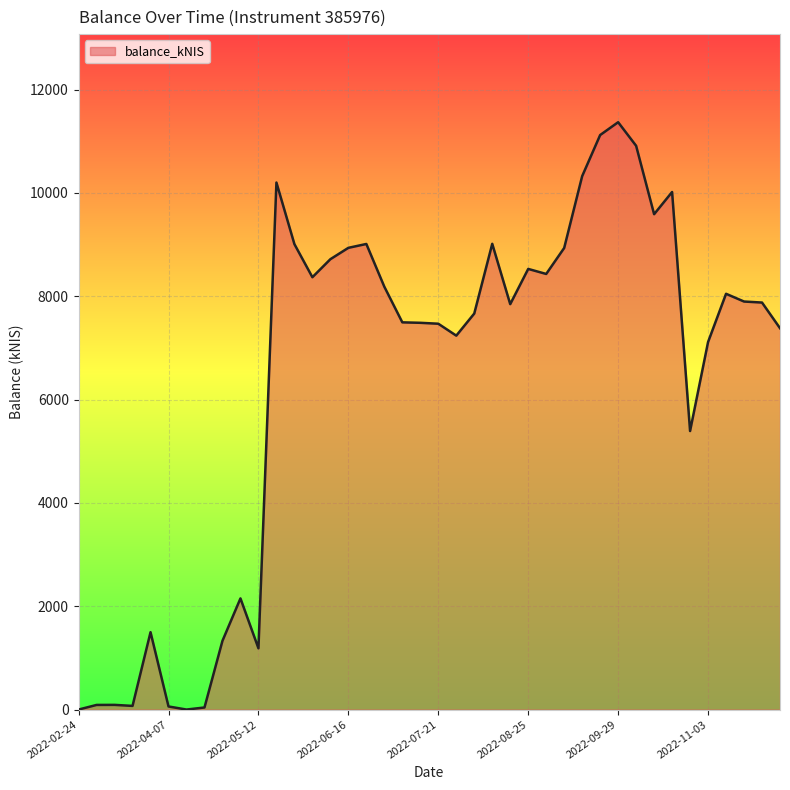

True or false: the data has more than 2 interior local peaks.

True